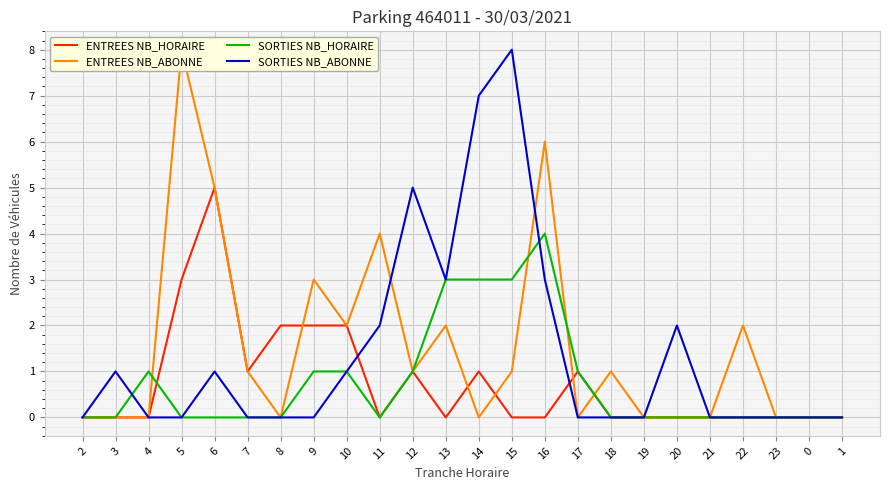

What is the sum of all ENTREES NB_ABONNE values?

36